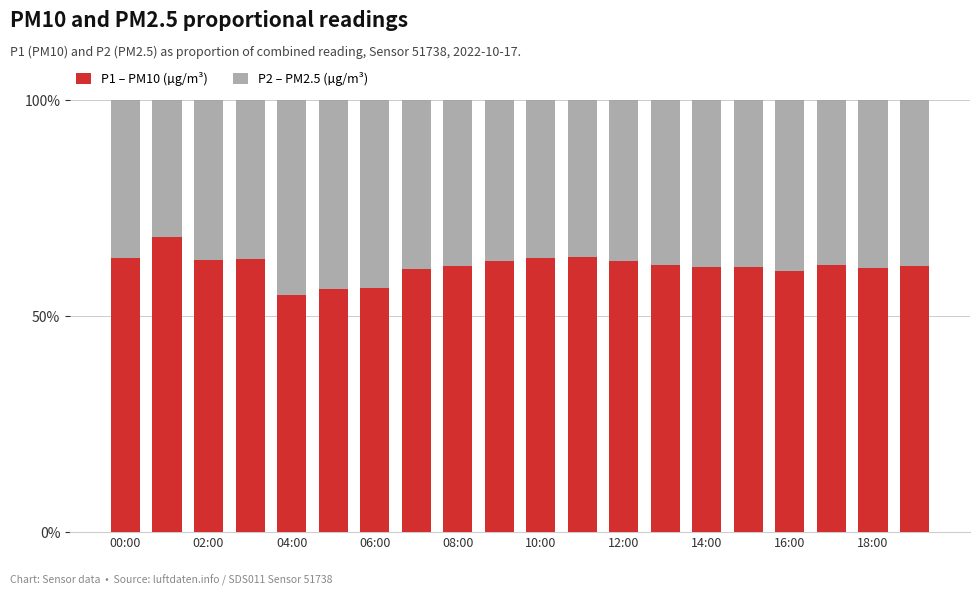

What is the difference between the maximum and minimum values in the P1 – PM10 (µg/m³) series?

13.4